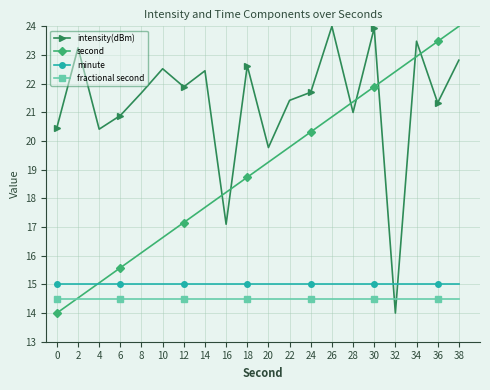

Reading left to right, transcribe all the data shown in this chart.

intensity(dBm): 0=20.5	2=23.3	4=20.4	6=20.9	8=21.7	10=22.5	12=21.9	14=22.4	16=17.1	18=22.6	20=19.8	22=21.4	24=21.7	26=24.0	28=21.0	30=23.9	32=14.0	34=23.5	36=21.3	38=22.8
second: 0=14.0	2=14.5	4=15.1	6=15.6	8=16.1	10=16.6	12=17.2	14=17.7	16=18.2	18=18.7	20=19.3	22=19.8	24=20.3	26=20.8	28=21.4	30=21.9	32=22.4	34=22.9	36=23.5	38=24.0
minute: 0=15.0	2=15.0	4=15.0	6=15.0	8=15.0	10=15.0	12=15.0	14=15.0	16=15.0	18=15.0	20=15.0	22=15.0	24=15.0	26=15.0	28=15.0	30=15.0	32=15.0	34=15.0	36=15.0	38=15.0
fractional second: 0=14.5	2=14.5	4=14.5	6=14.5	8=14.5	10=14.5	12=14.5	14=14.5	16=14.5	18=14.5	20=14.5	22=14.5	24=14.5	26=14.5	28=14.5	30=14.5	32=14.5	34=14.5	36=14.5	38=14.5